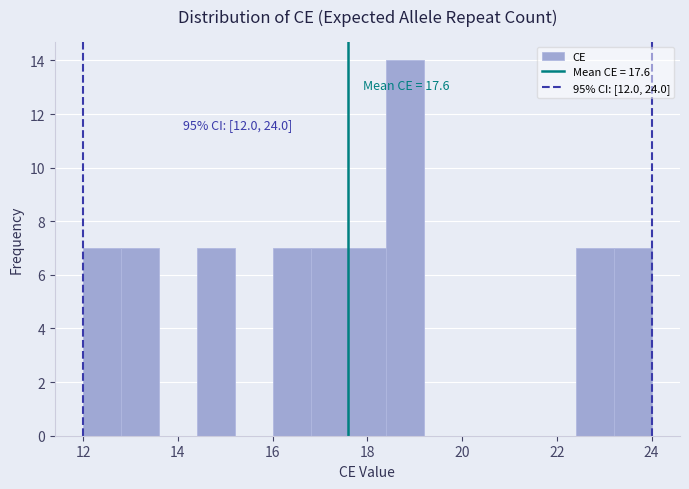

Which range on the x-axis has the tallest bar?

18.4 to 19.2